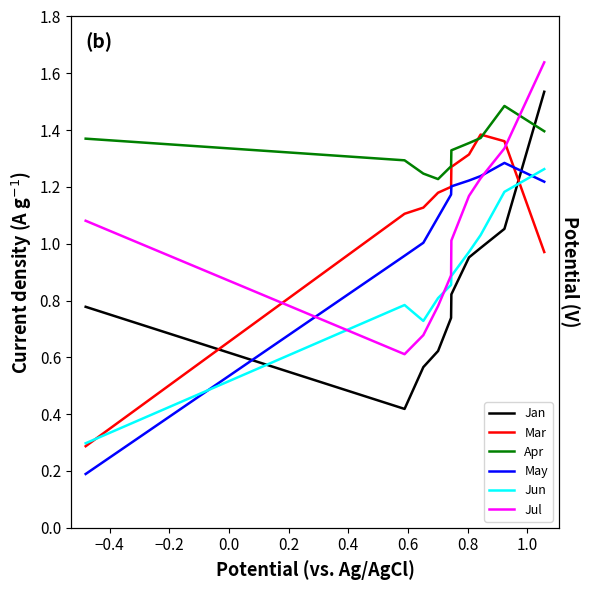

What is the sum of all Apr values?

13.3